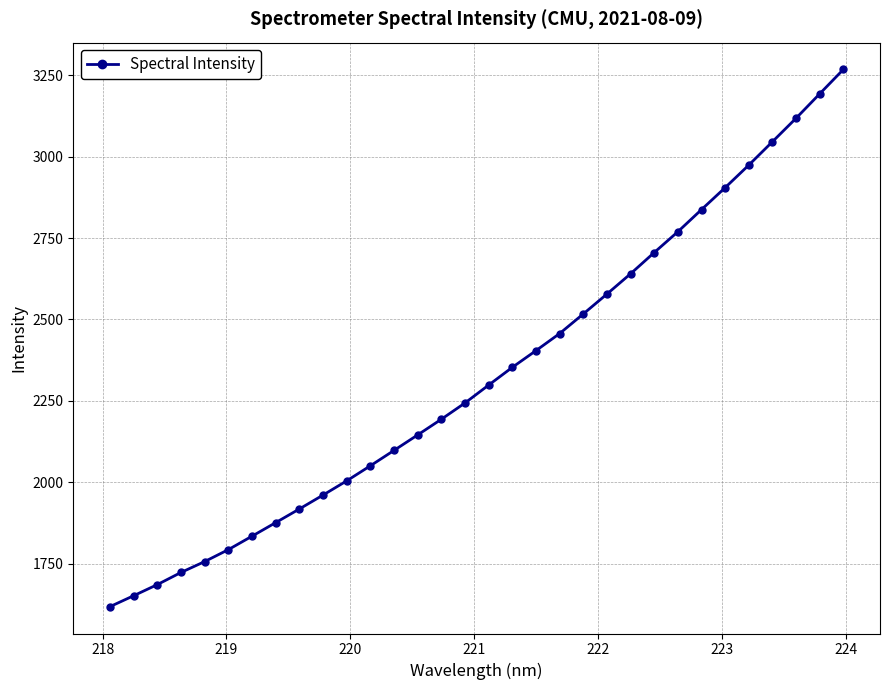

What is the difference between the second highest and minimum values?

1575.1